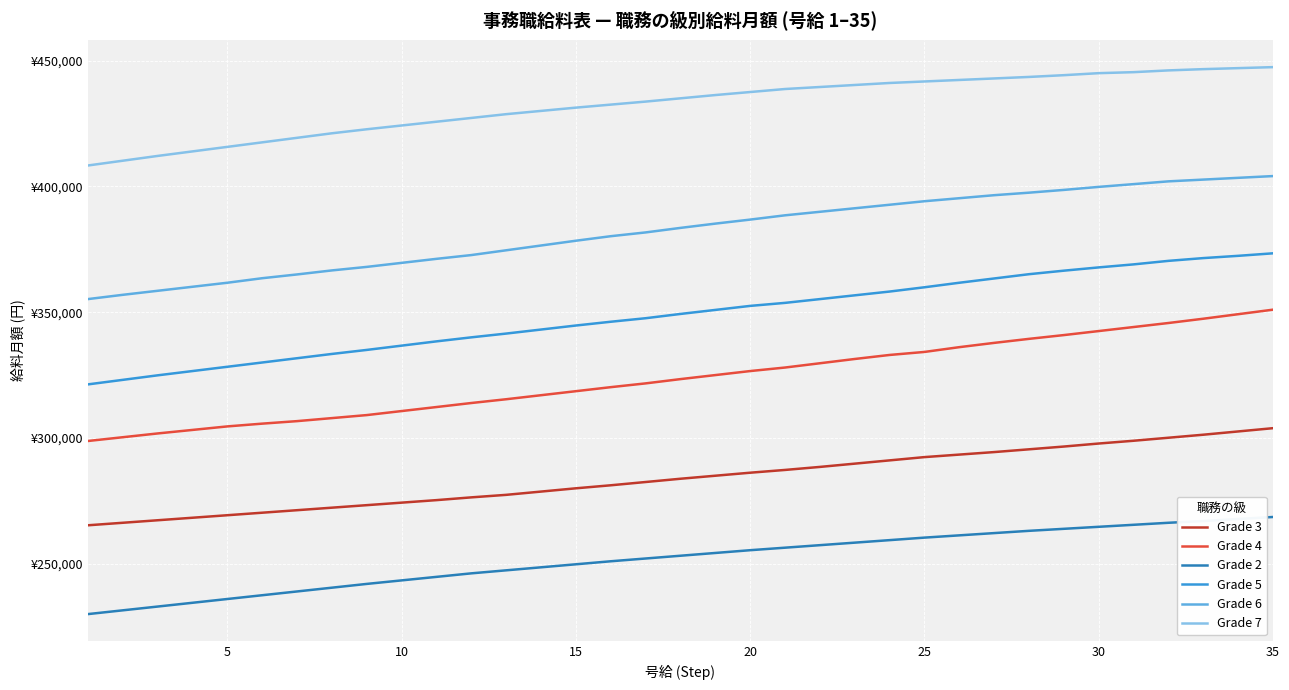

What are all the series names shown in the legend?

Grade 3, Grade 4, Grade 2, Grade 5, Grade 6, Grade 7